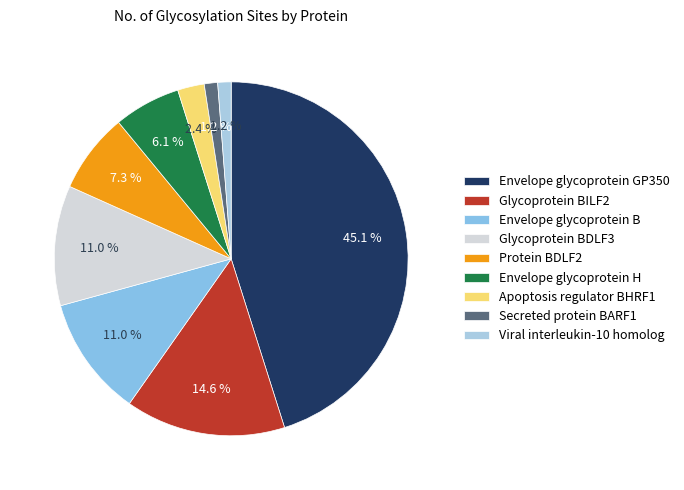

True or false: Secreted protein BARF1 accounts for 12% of the total.

False